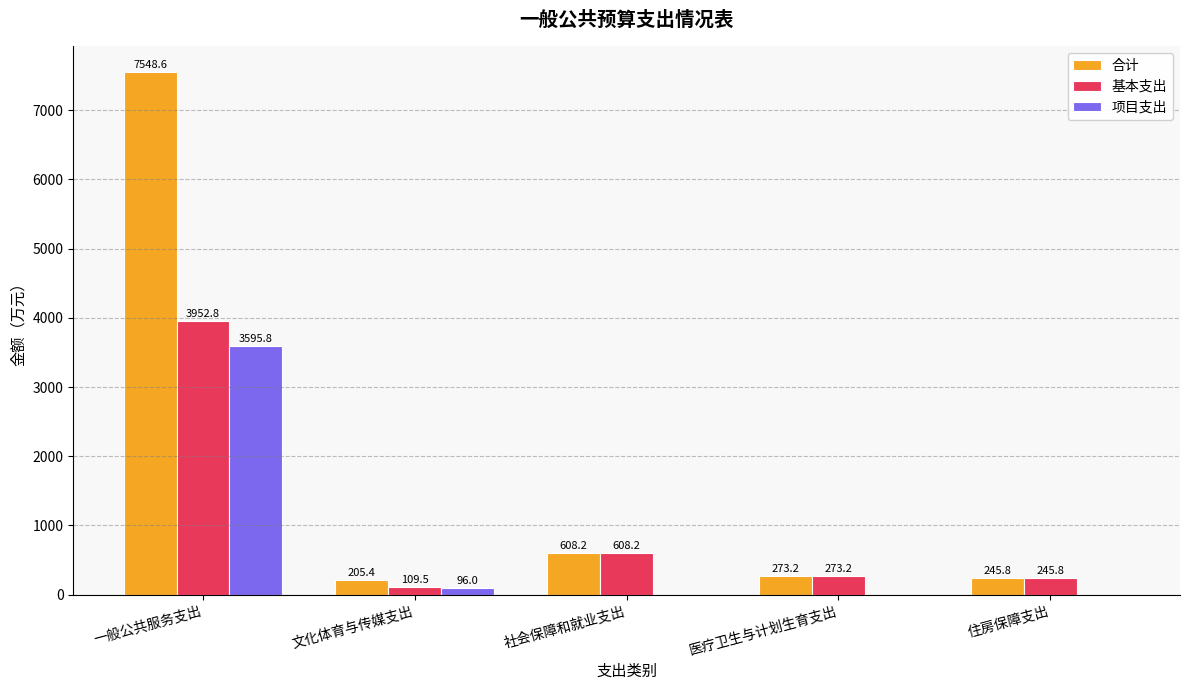

Where is 项目支出 nearest to the value 1797?

文化体育与传媒支出